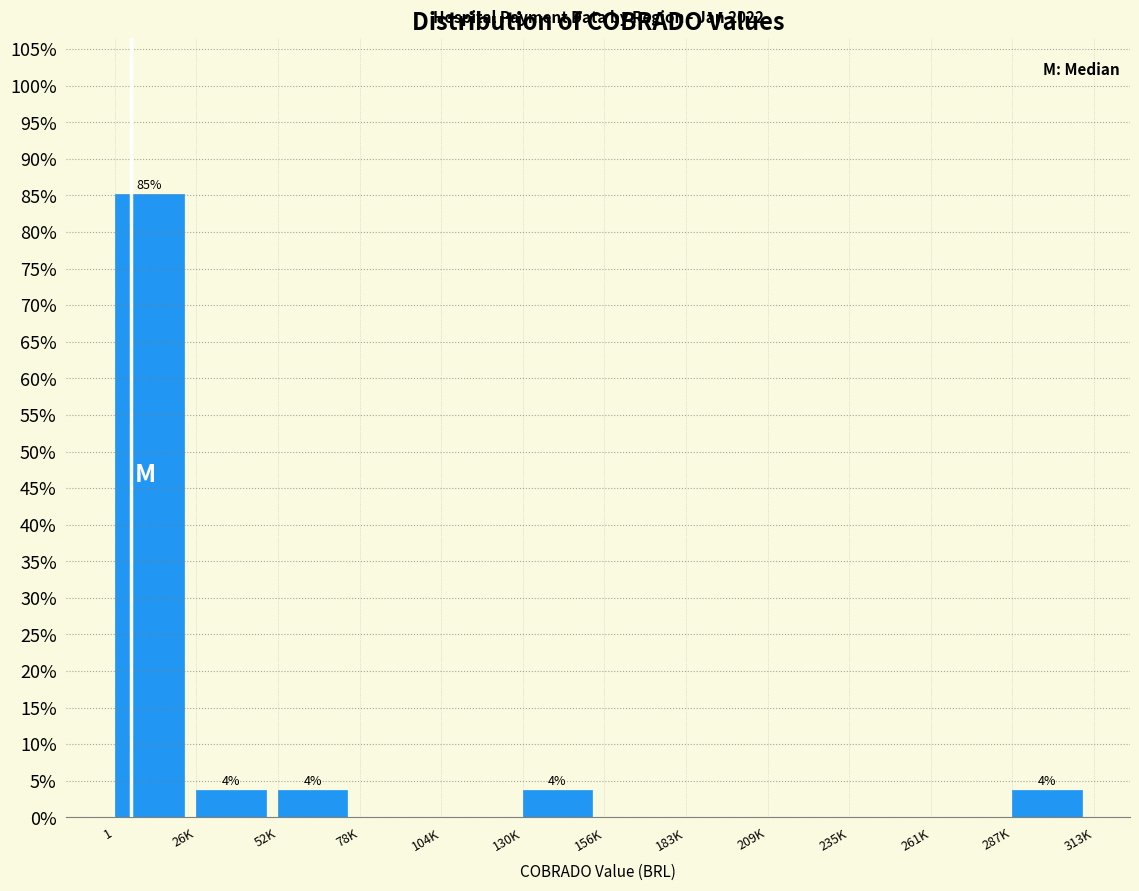

Reading left to right, extract all data points from this chart.

1=85.2	26K=3.7	52K=3.7	78K=0.0	104K=0.0	130K=3.7	156K=0.0	183K=0.0	209K=0.0	235K=0.0	261K=0.0	287K=3.7